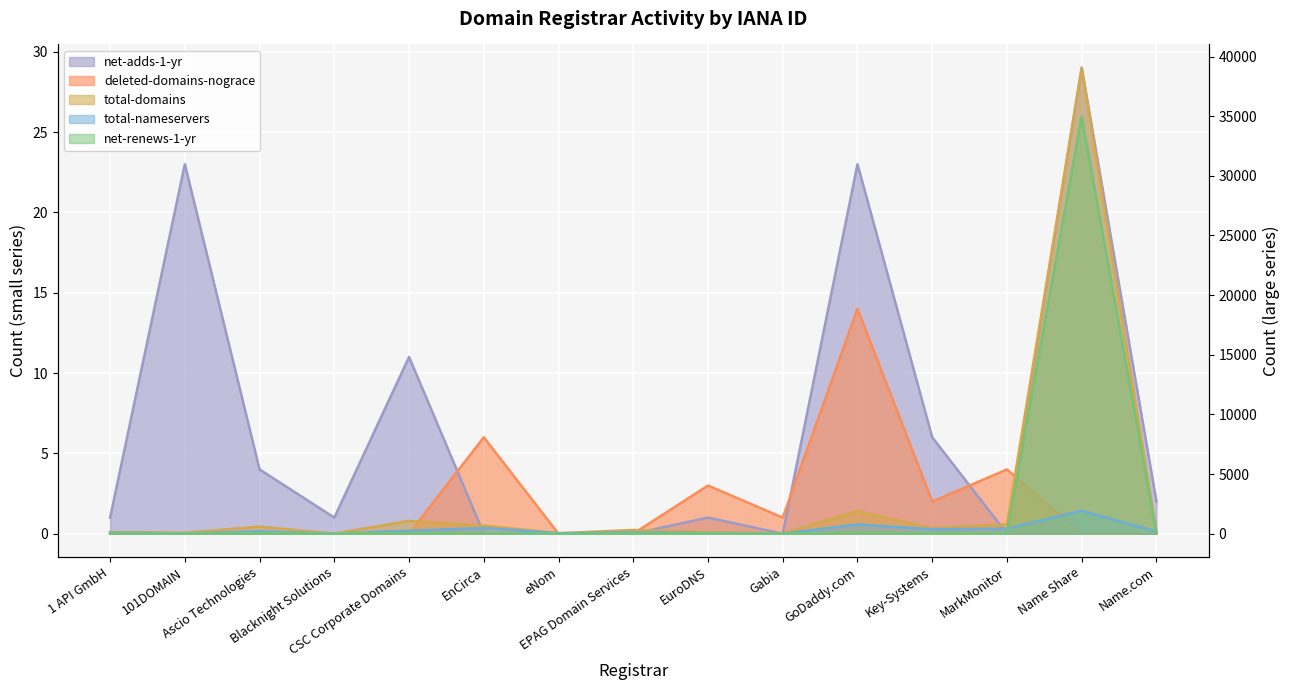

Reading left to right, extract all data points from this chart.

total-domains: 1 API GmbH=135	101DOMAIN=74	Ascio Technologies=590	Blacknight Solutions=3	CSC Corporate Domains=1075	EnCirca=682	eNom=39	EPAG Domain Services=313	EuroDNS=133	Gabia=15	GoDaddy.com=1915	Key-Systems=444	MarkMonitor=781	Name Share=39064	Name.com=113
total-nameservers: 1 API GmbH=84	101DOMAIN=23	Ascio Technologies=193	Blacknight Solutions=2	CSC Corporate Domains=246	EnCirca=480	eNom=45	EPAG Domain Services=112	EuroDNS=53	Gabia=2	GoDaddy.com=781	Key-Systems=373	MarkMonitor=425	Name Share=1923	Name.com=175
net-renews-1-yr: 1 API GmbH=31	101DOMAIN=4	Ascio Technologies=26	Blacknight Solutions=0	CSC Corporate Domains=58	EnCirca=14	eNom=2	EPAG Domain Services=12	EuroDNS=12	Gabia=1	GoDaddy.com=84	Key-Systems=20	MarkMonitor=13	Name Share=34970	Name.com=9
net-adds-1-yr: 1 API GmbH=1	101DOMAIN=23	Ascio Technologies=4	Blacknight Solutions=1	CSC Corporate Domains=11	EnCirca=0	eNom=0	EPAG Domain Services=0	EuroDNS=1	Gabia=0	GoDaddy.com=23	Key-Systems=6	MarkMonitor=0	Name Share=29	Name.com=2
deleted-domains-nograce: 1 API GmbH=0	101DOMAIN=0	Ascio Technologies=0	Blacknight Solutions=0	CSC Corporate Domains=0	EnCirca=6	eNom=0	EPAG Domain Services=0	EuroDNS=3	Gabia=1	GoDaddy.com=14	Key-Systems=2	MarkMonitor=4	Name Share=0	Name.com=0